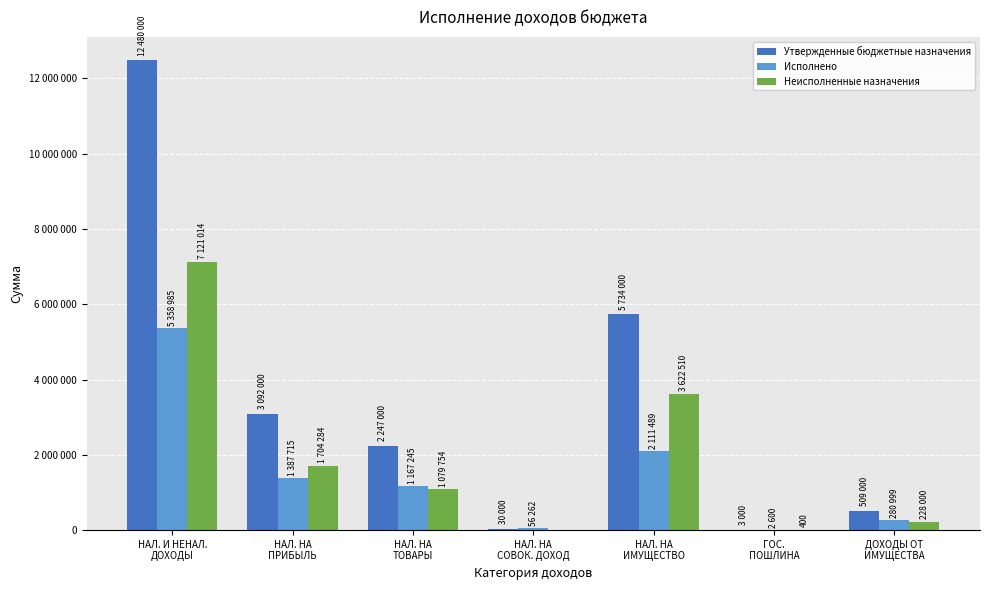

What is the lowest value of the Утвержденные бюджетные назначения series?

3000.0